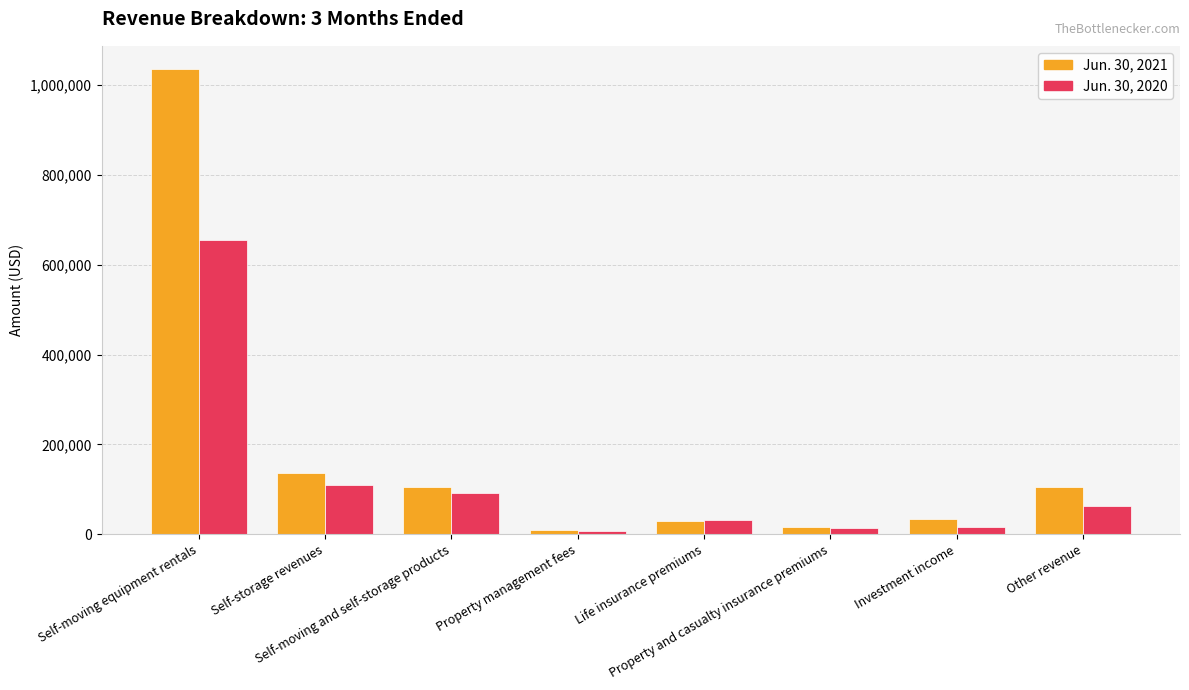

What is the label of the 2nd bar from the left?

Self-storage revenues